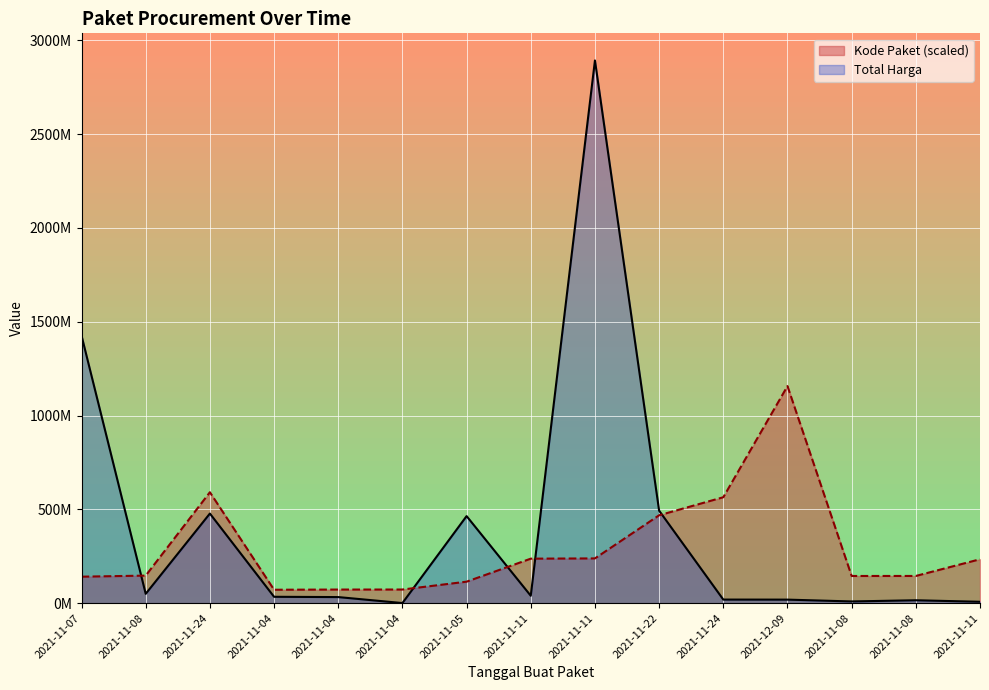

Where does the Kode Paket series first go above 146909292?

2021-11-08